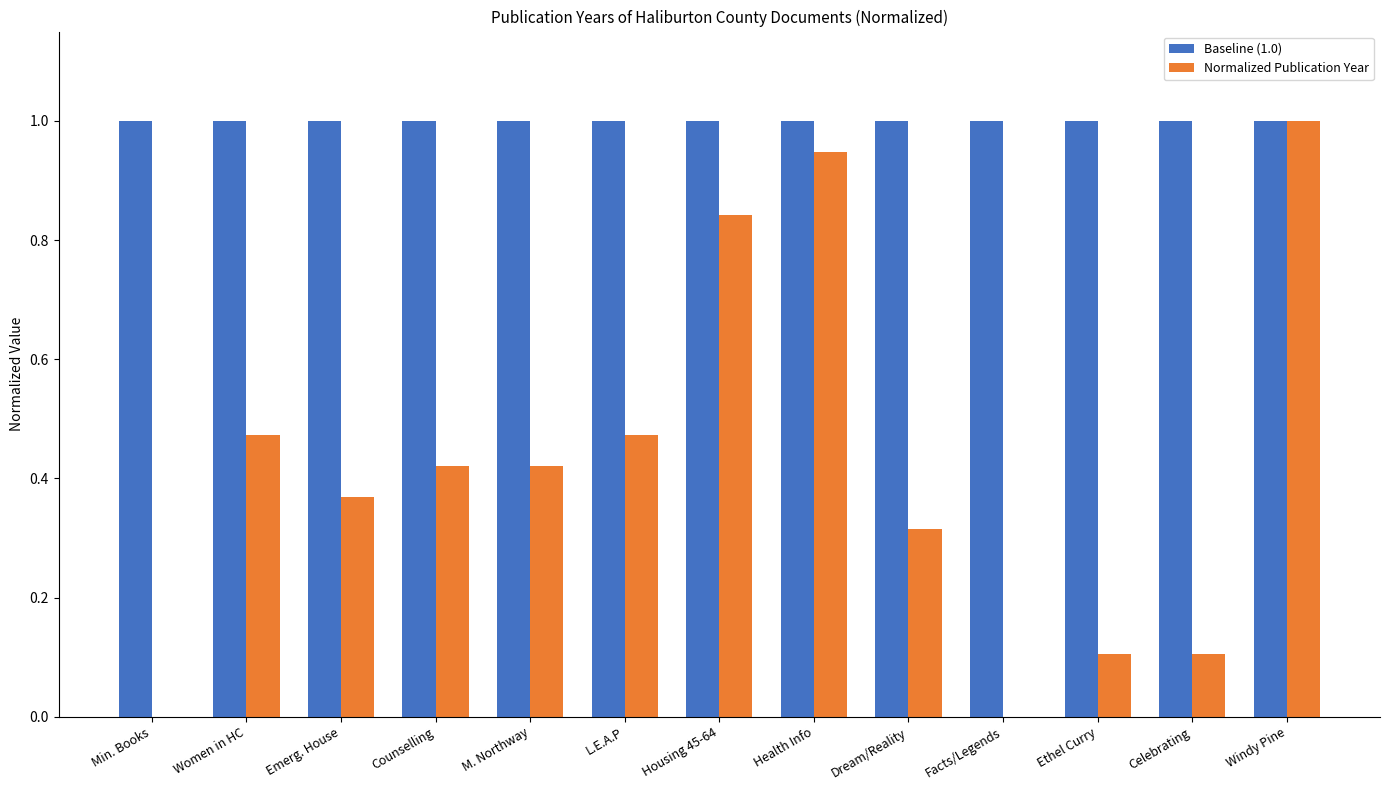

Which series has the widest spread of values?

Normalized Publication Year